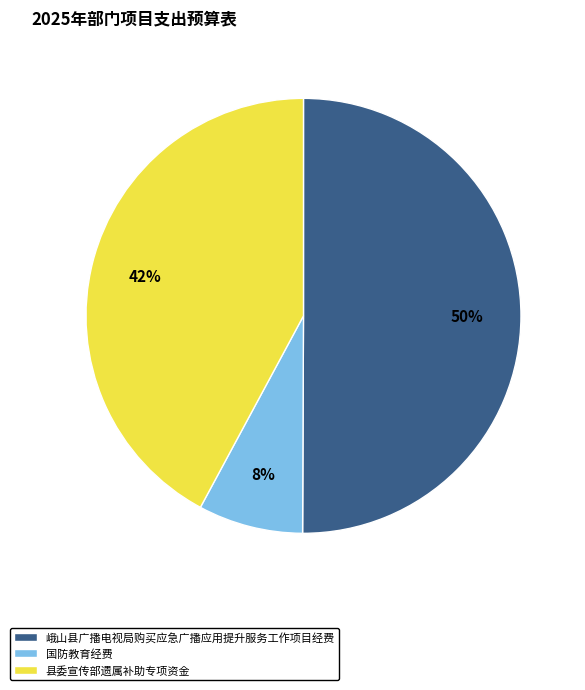

What is the majority slice?

峨山县广播电视局购买应急广播应用提升服务工作项目经费